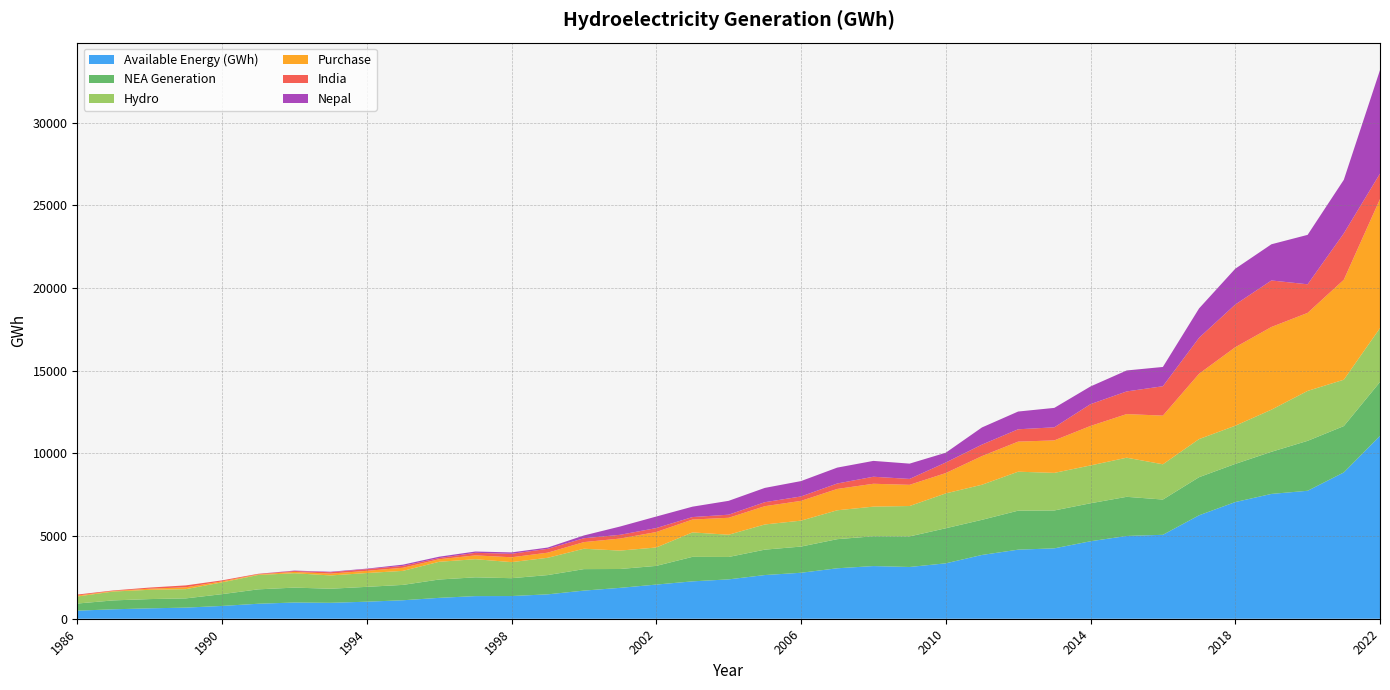

Reading left to right, extract all data points from this chart.

Available Energy (GWh): 1986=488.5	1987=571.0	1988=628.5	1989=672.3	1990=773.8	1991=906.3	1992=981.1	1993=963.3	1994=1030.9	1995=1117.5	1996=1263.0	1997=1368.6	1998=1373.2	1999=1475.0	2000=1701.5	2001=1868.4	2002=2066.4	2003=2261.1	2004=2380.9	2005=2642.8	2006=2780.9	2007=3051.8	2008=3185.9	2009=3130.8	2010=3351.8	2011=3858.4	2012=4178.6	2013=4258.1	2014=4687.1	2015=5006.9	2016=5077.1	2017=6257.7	2018=7057.9	2019=7551.2	2020=7741.0	2021=8851.0	2022=11064.0
NEA Generation: 1986=430.7	1987=538.4	1988=560.2	1989=558.3	1990=713.2	1991=871.0	1992=901.5	1993=851.3	1994=897.7	1995=929.7	1996=1109.4	1997=1136.4	1998=1079.4	1999=1165.3	2000=1300.0	2001=1140.5	2002=1130.1	2003=1482.4	2004=1355.4	2005=1536.6	2006=1584.7	2007=1760.7	2008=1802.3	2009=1848.6	2010=2121.7	2011=2125.5	2012=2359.0	2013=2292.0	2014=2297.9	2015=2368.1	2016=2133.2	2017=2305.4	2018=2308.4	2019=2548.1	2020=3021.0	2021=2804.0	2022=3259.0
Hydro: 1986=427.4	1987=537.3	1988=560.2	1989=558.3	1990=712.3	1991=870.2	1992=870.0	1993=804.0	1994=835.5	1995=848.7	1996=1072.8	1997=1096.6	1998=972.0	1999=1046.5	2000=1233.2	2001=1113.4	2002=1113.1	2003=1478.0	2004=1345.5	2005=1522.9	2006=1568.5	2007=1747.4	2008=1793.1	2009=1839.5	2010=2108.7	2011=2122.1	2012=2357.4	2013=2273.1	2014=2288.2	2015=2366.9	2016=2133.1	2017=2305.2	2018=2308.2	2019=2548.0	2020=3021.0	2021=2804.0	2022=3259.0
Purchase: 1986=57.8	1987=32.6	1988=68.3	1989=114.0	1990=60.7	1991=35.3	1992=79.6	1993=112.0	1994=133.2	1995=187.8	1996=153.6	1997=232.2	1998=293.8	1999=309.7	2000=401.5	2001=727.9	2002=936.3	2003=778.7	2004=1025.5	2005=1106.2	2006=1196.3	2007=1291.1	2008=1383.6	2009=1282.2	2010=1230.1	2011=1732.9	2012=1819.6	2013=1966.1	2014=2389.2	2015=2638.8	2016=2943.9	2017=3952.3	2018=4749.6	2019=5003.1	2020=4720.0	2021=6047.0	2022=7805.0
India: 1986=57.8	1987=32.6	1988=68.3	1989=114.0	1990=60.7	1991=33.7	1992=54.9	1993=82.2	1994=102.8	1995=113.8	1996=73.0	1997=154.0	1998=210.3	1999=232.4	2000=232.2	2001=226.5	2002=238.3	2003=149.9	2004=186.7	2005=241.4	2006=266.2	2007=328.8	2008=425.2	2009=356.5	2010=638.7	2011=694.0	2012=746.1	2013=790.1	2014=1318.8	2015=1369.9	2016=1777.7	2017=2175.0	2018=2581.8	2019=2813.1	2020=1729.0	2021=2806.0	2022=1543.0
Nepal: 1986=0.0	1987=0.0	1988=0.0	1989=0.0	1990=0.0	1991=1.6	1992=24.6	1993=29.8	1994=30.4	1995=74.0	1996=80.6	1997=78.2	1998=83.5	1999=77.3	2000=169.3	2001=501.4	2002=698.0	2003=628.8	2004=838.8	2005=864.8	2006=930.0	2007=962.3	2008=958.4	2009=925.7	2010=591.4	2011=1038.8	2012=1073.6	2013=1176.0	2014=1070.5	2015=1268.9	2016=1166.2	2017=1777.2	2018=2167.8	2019=2190.1	2020=2991.0	2021=3241.0	2022=6262.0